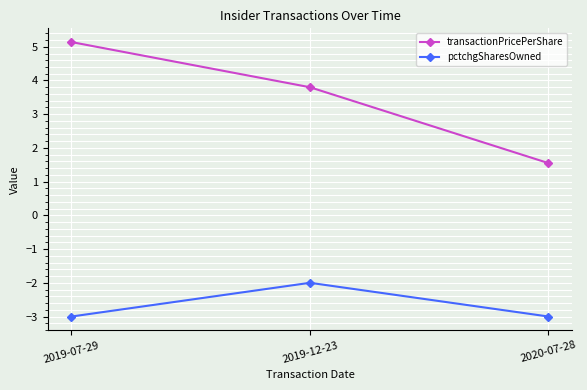

What are all the series names shown in the legend?

transactionPricePerShare, pctchgSharesOwned